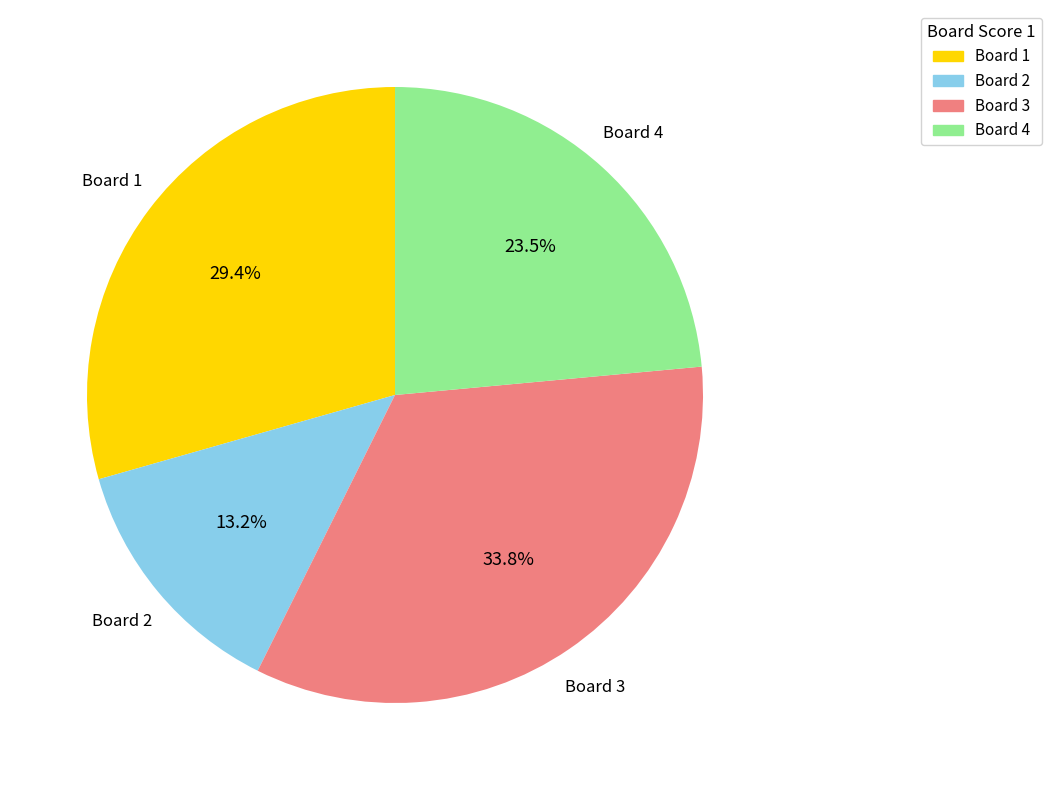

Count the number of slices in the pie.

4